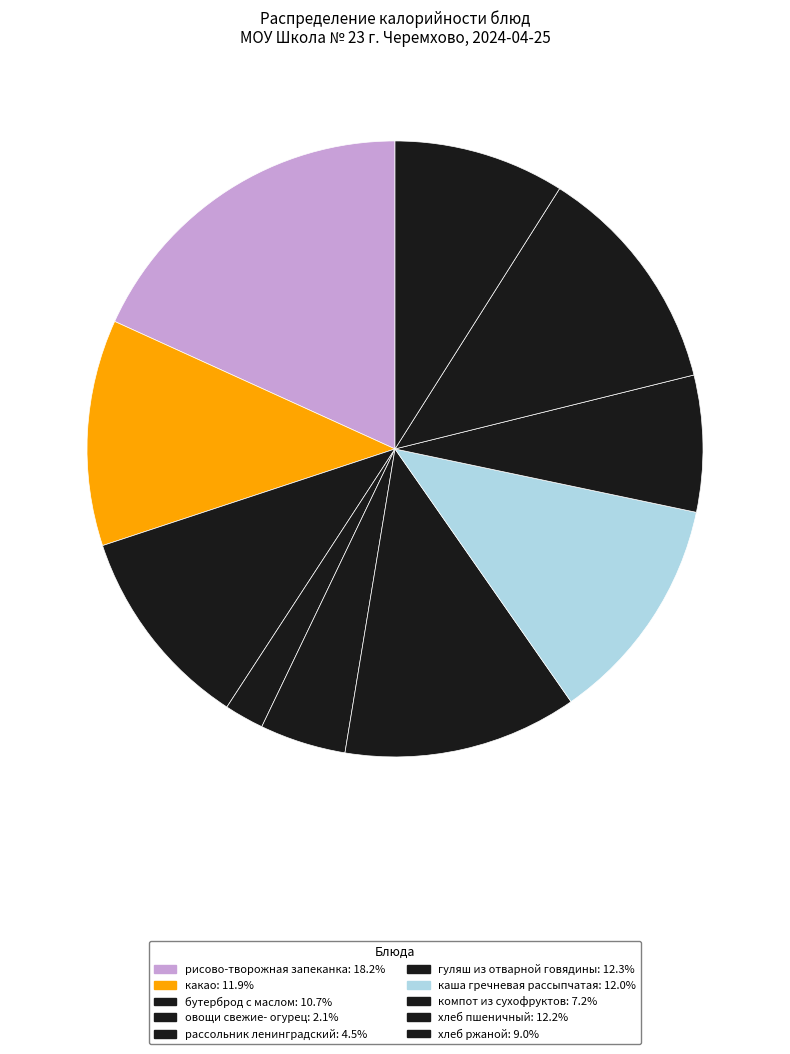

To the nearest percent, what is the difference between the какао and хлеб ржаной slice percentages?

3%